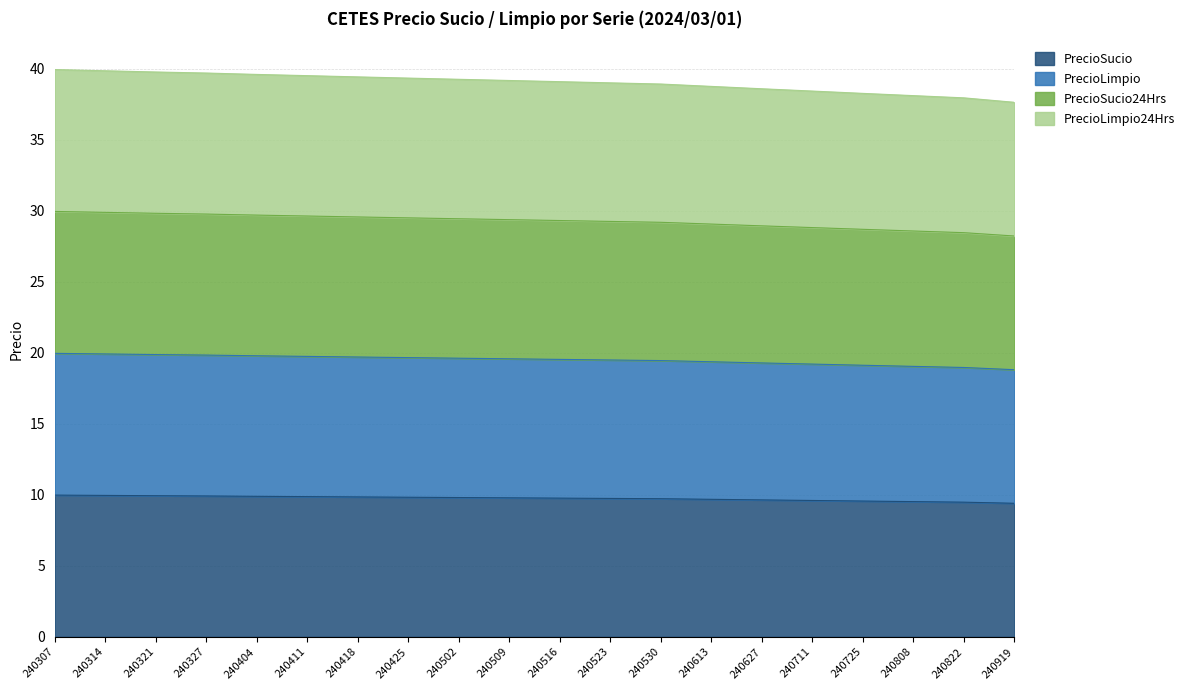

How many categories are shown in the chart?

20